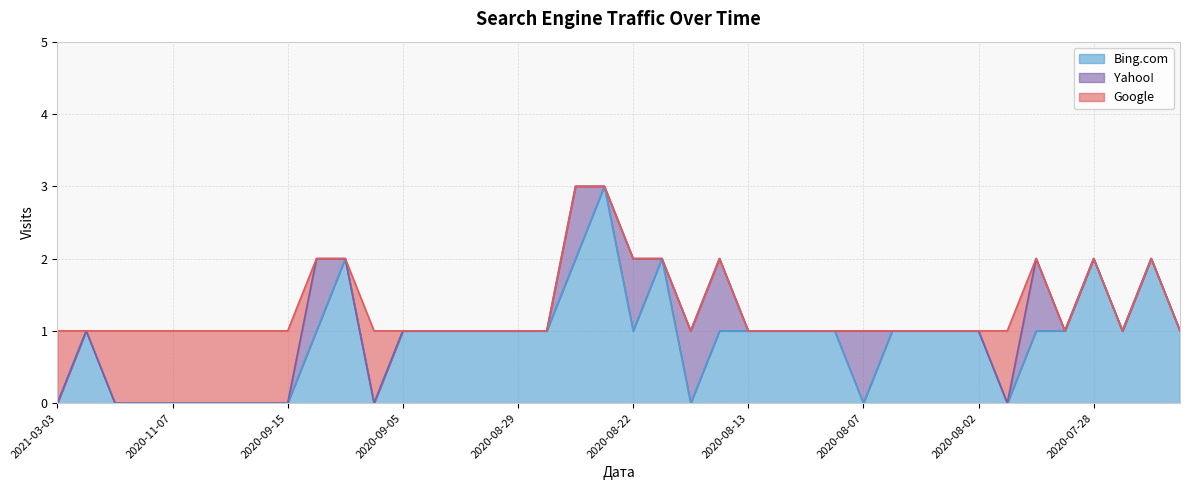

List the labels in order of Yahoo! value, largest first.

2020-09-09, 2020-08-27, 2020-08-22, 2020-08-17, 2020-08-14, 2020-08-07, 2020-07-31, 2021-03-03, 2021-02-25, 2021-02-19, 2021-01-11, 2020-11-07, 2020-10-27, 2020-09-26, 2020-09-17, 2020-09-15, 2020-09-08, 2020-09-07, 2020-09-05, 2020-09-04, 2020-09-03, 2020-08-30, 2020-08-29, 2020-08-28, 2020-08-24, 2020-08-20, 2020-08-13, 2020-08-12, 2020-08-11, 2020-08-08, 2020-08-06, 2020-08-05, 2020-08-04, 2020-08-02, 2020-08-01, 2020-07-30, 2020-07-28, 2020-07-26, 2020-07-25, 2020-07-24